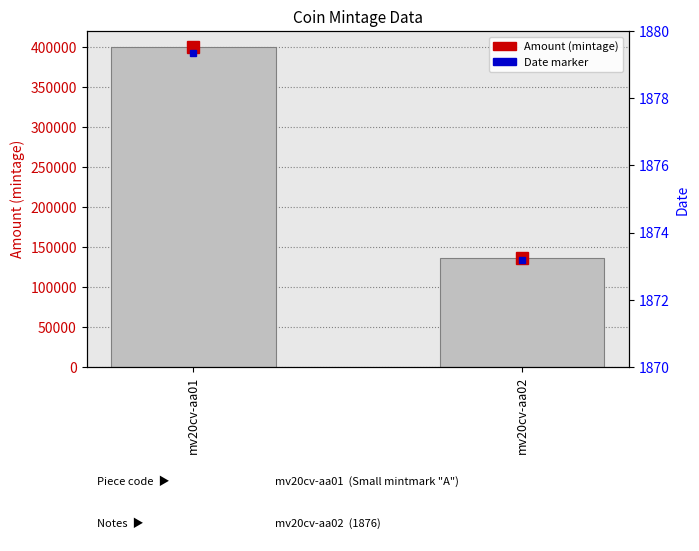

What is the difference between the maximum and minimum values in the Amount (mintage) series?

264000